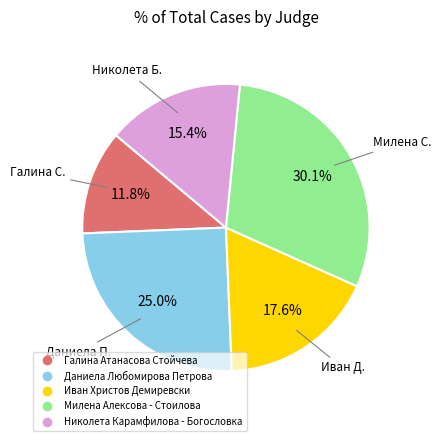

To the nearest percent, what portion does Николета Карамфилова - Богословка represent?

15%